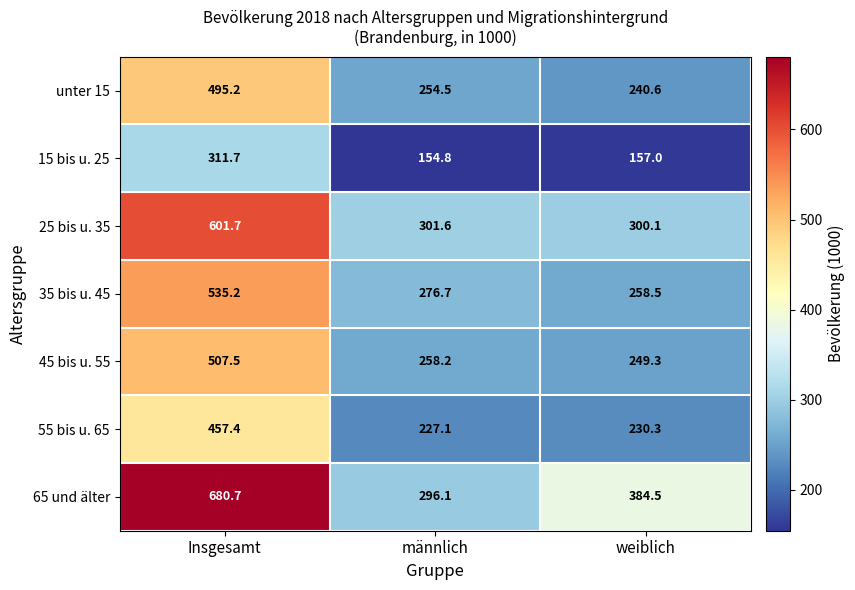

List the labels in order of 25 bis u. 35 value, smallest first.

weiblich, männlich, Insgesamt